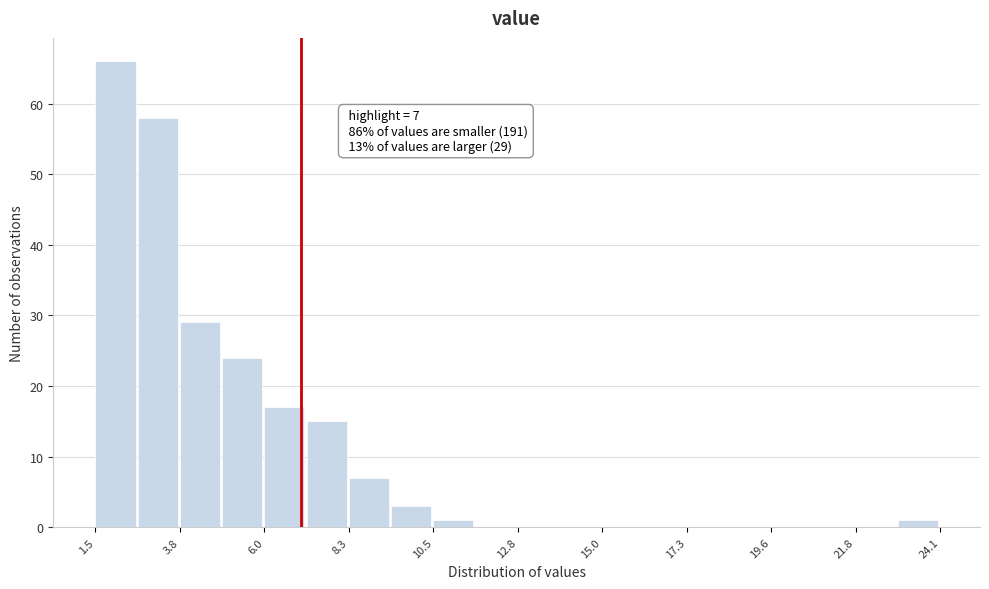

Read against the x-axis, roughly where is the centre of the tallest bar?

2.0